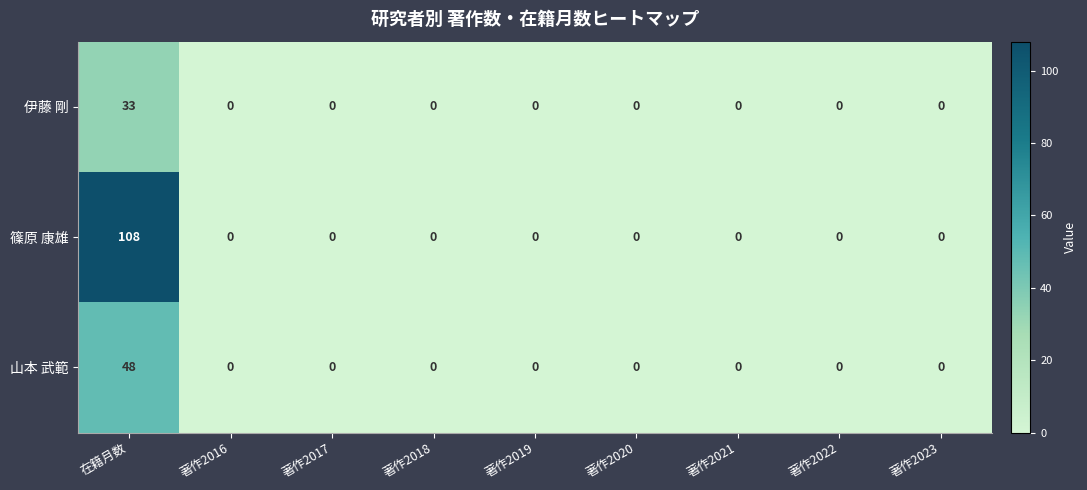

What is the difference between the maximum and minimum values in the 篠原 康雄 series?

108